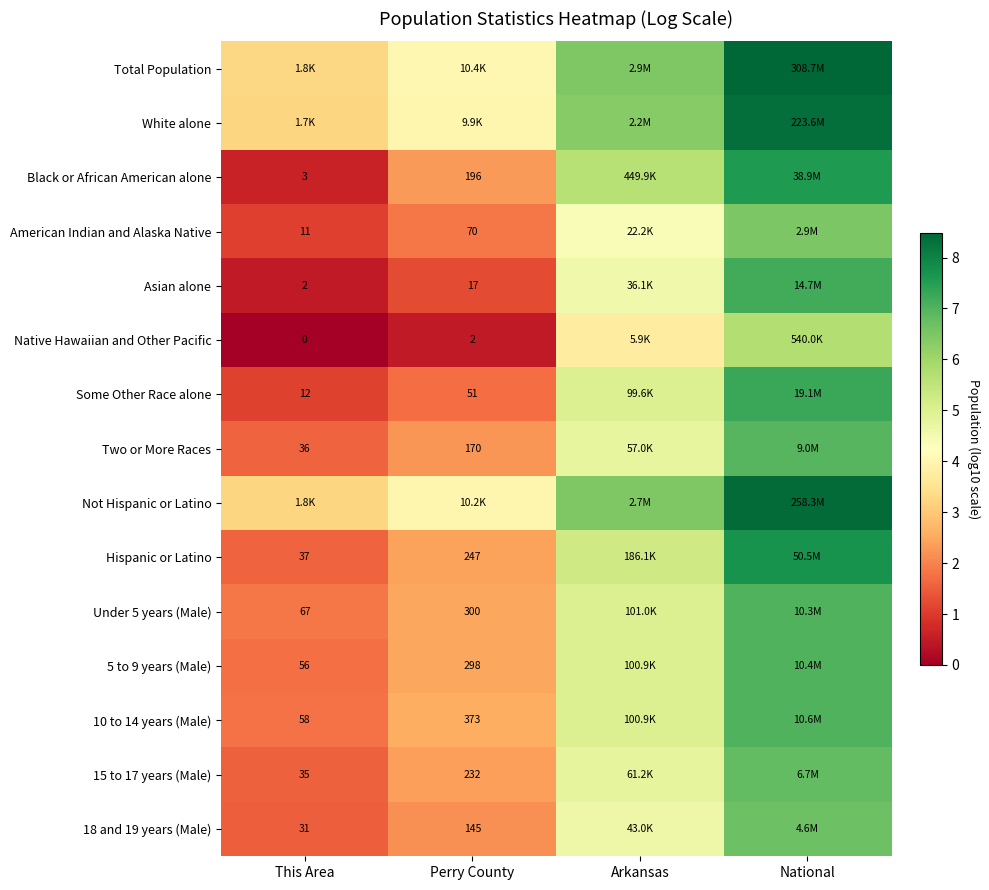

How many data points in Not Hispanic or Latino are less than 6?

2